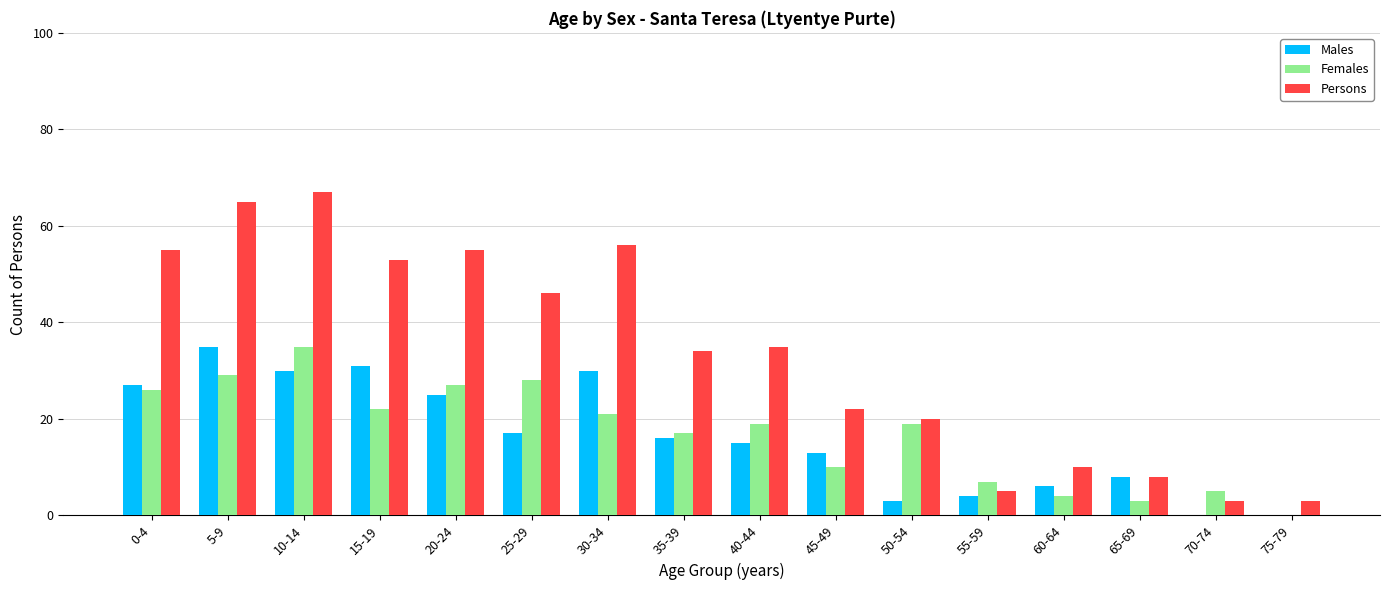

At which category is the sum across all series the highest?

10-14